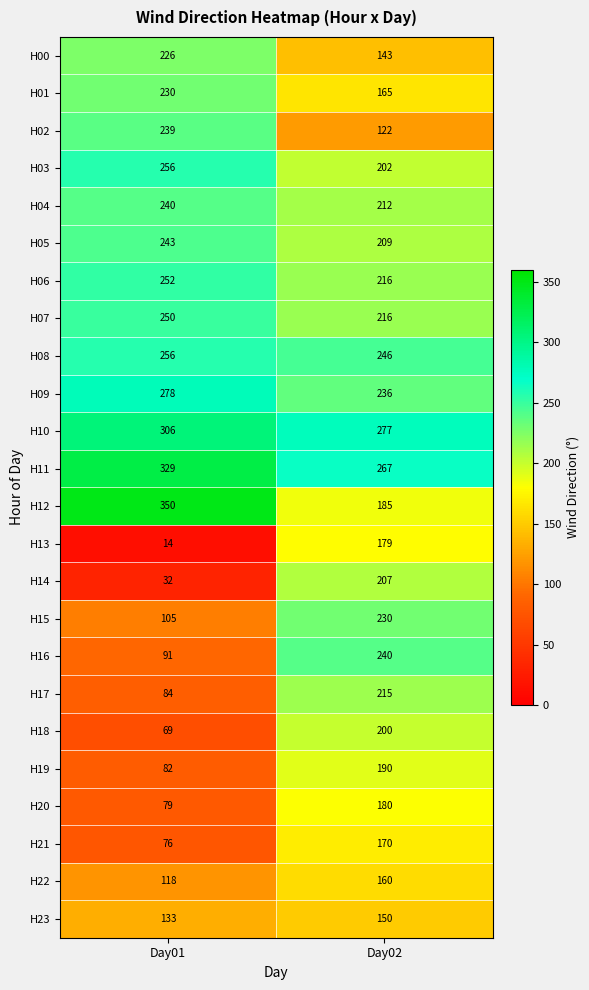

What is the total value across all series at Day02?

4817